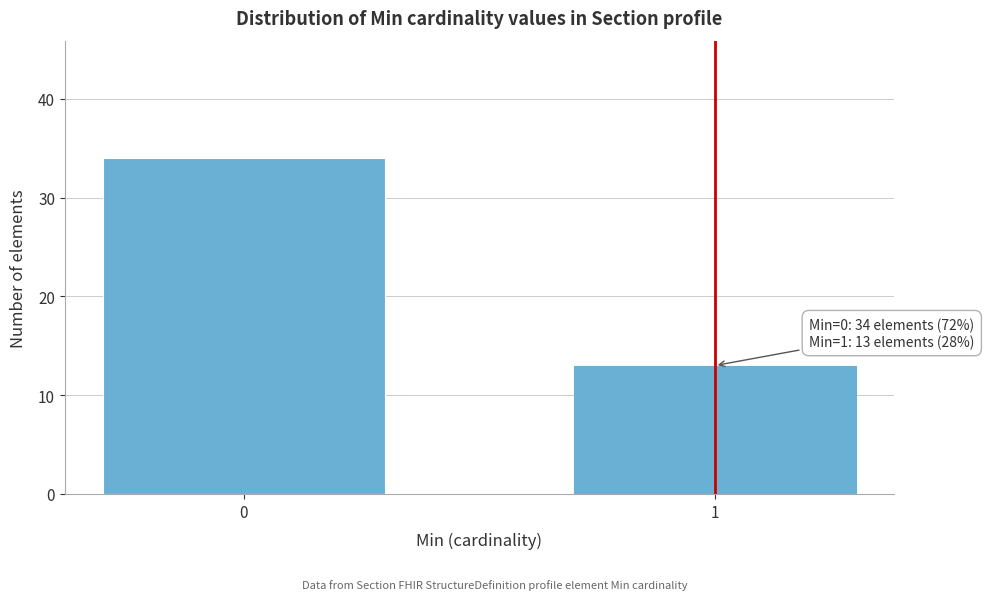

Reading right to left, what are all the values shown in this chart?

13	34